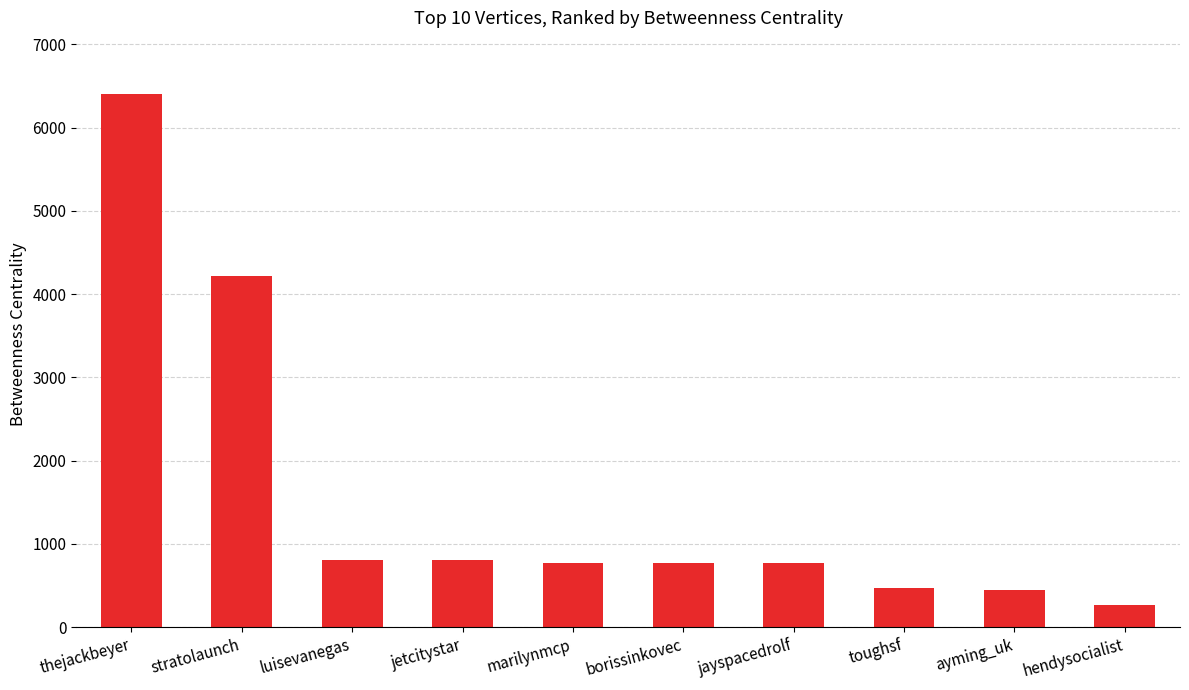

Which category has the highest value across all series?

thejackbeyer